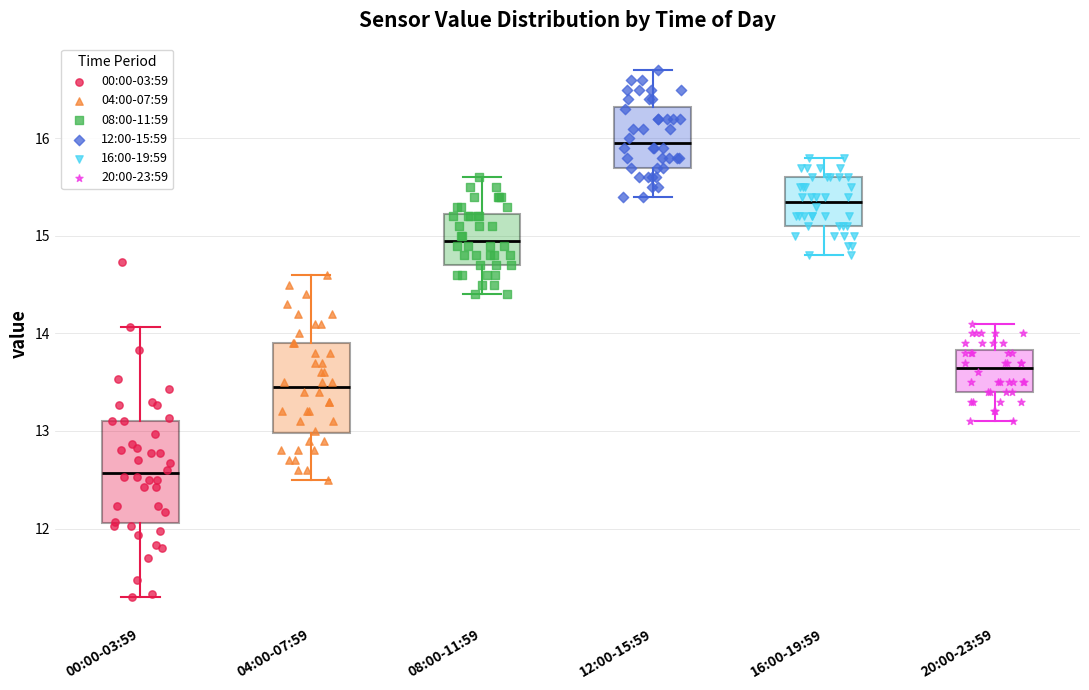

Which box's median line is the highest?

12:00-15:59